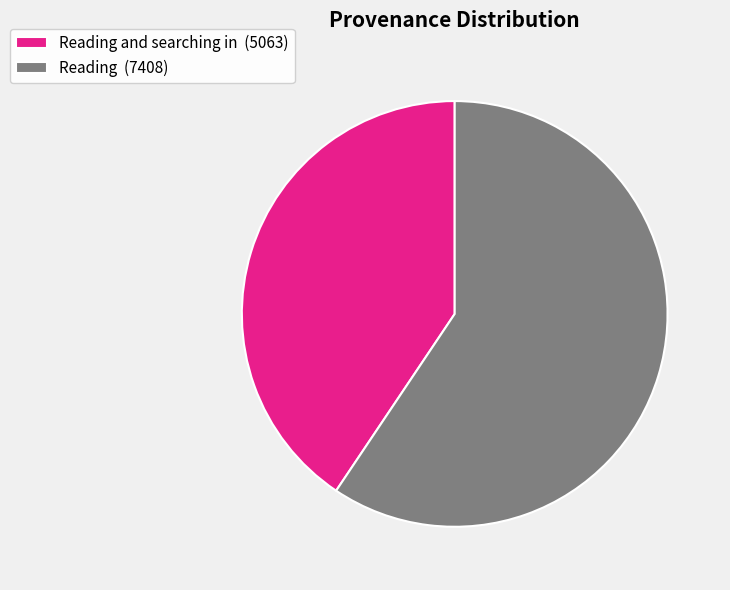

Which has a higher value, Reading (7408) or Reading and searching in (5063)?

Reading (7408)